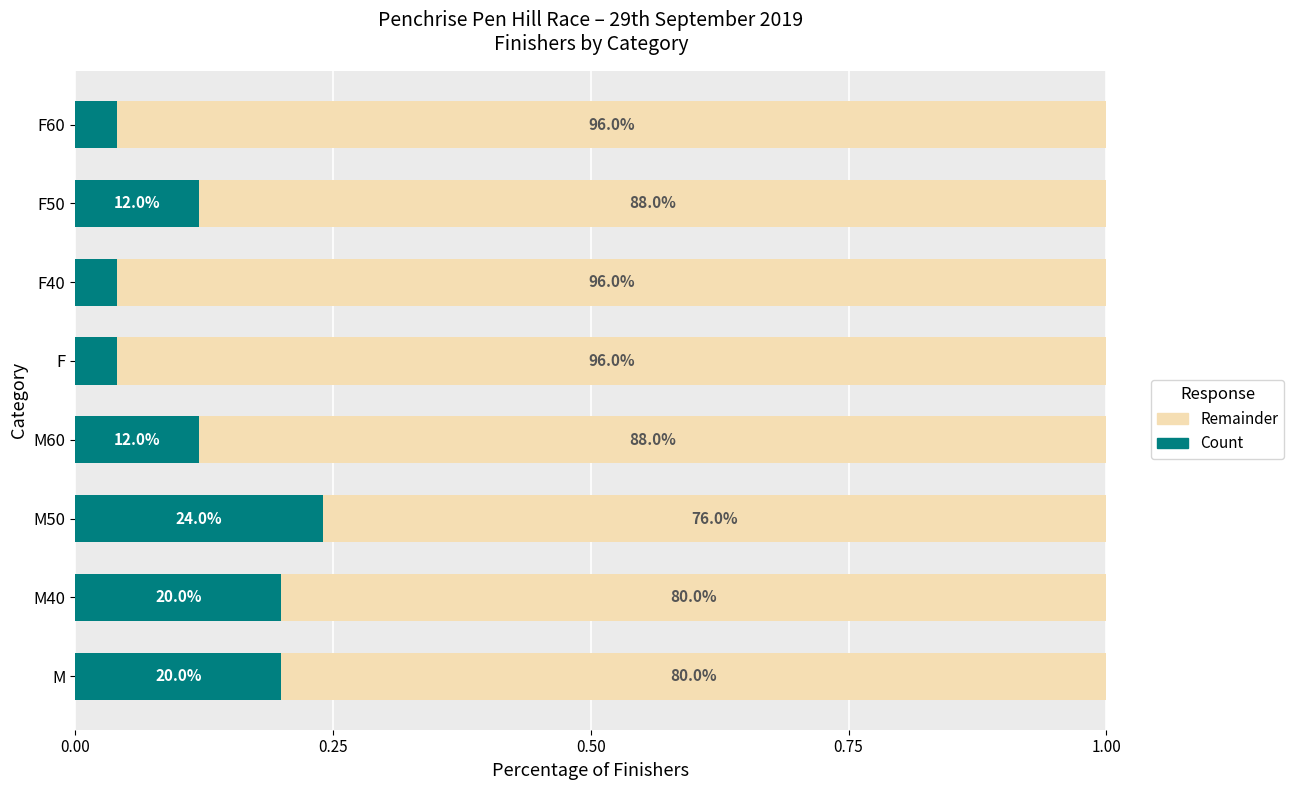

What are all the series names shown in the legend?

Remainder, Count